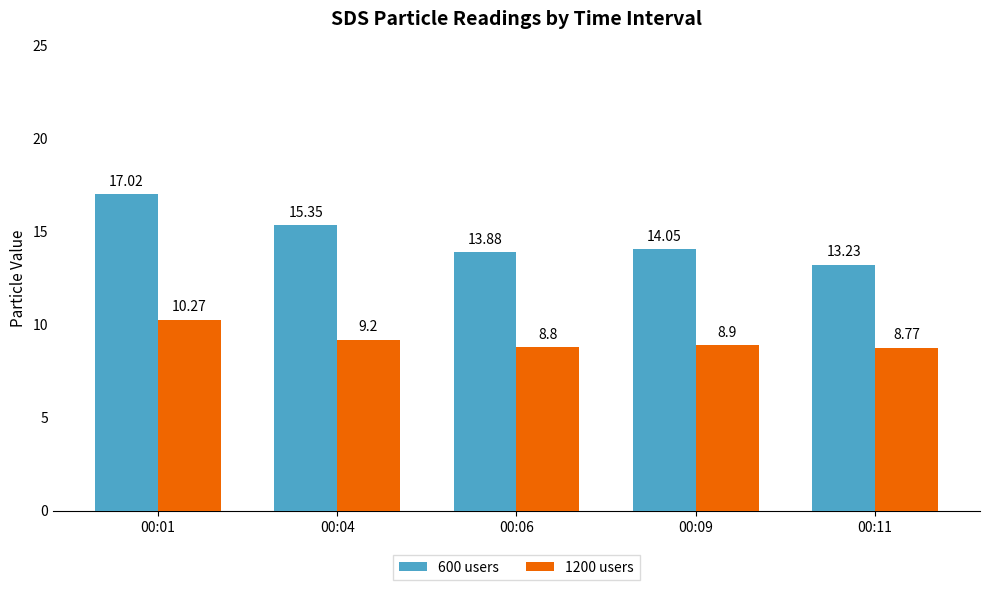

What is the average value of the 600 users series?

14.7